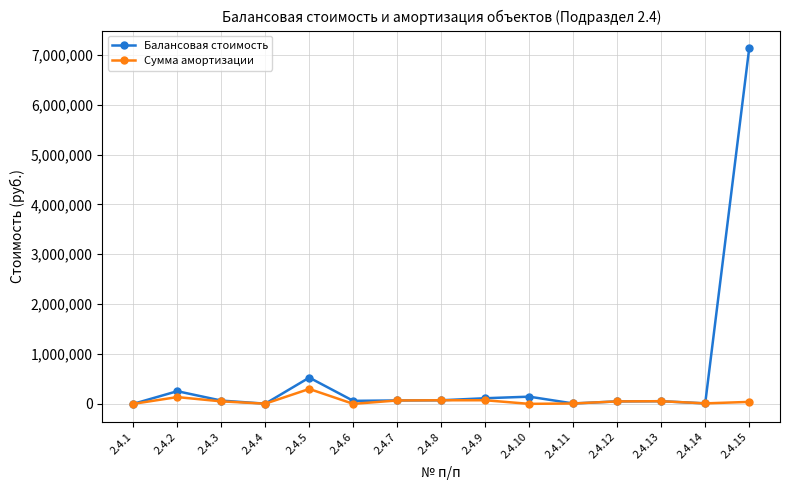

Which category has the highest value across all series?

2.4.15